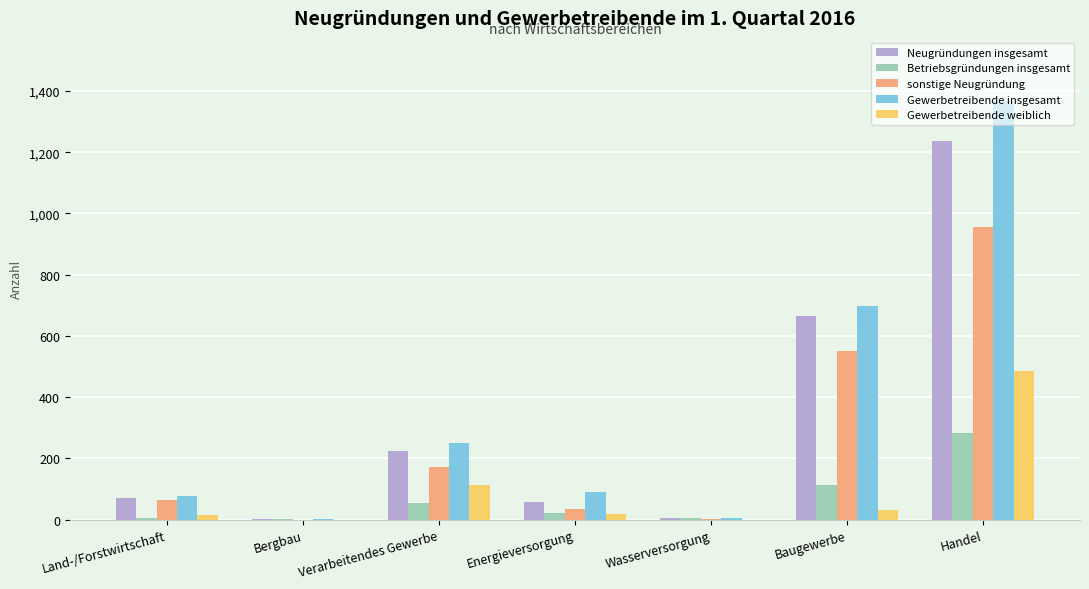

Does the chart contain stacked bars?

No